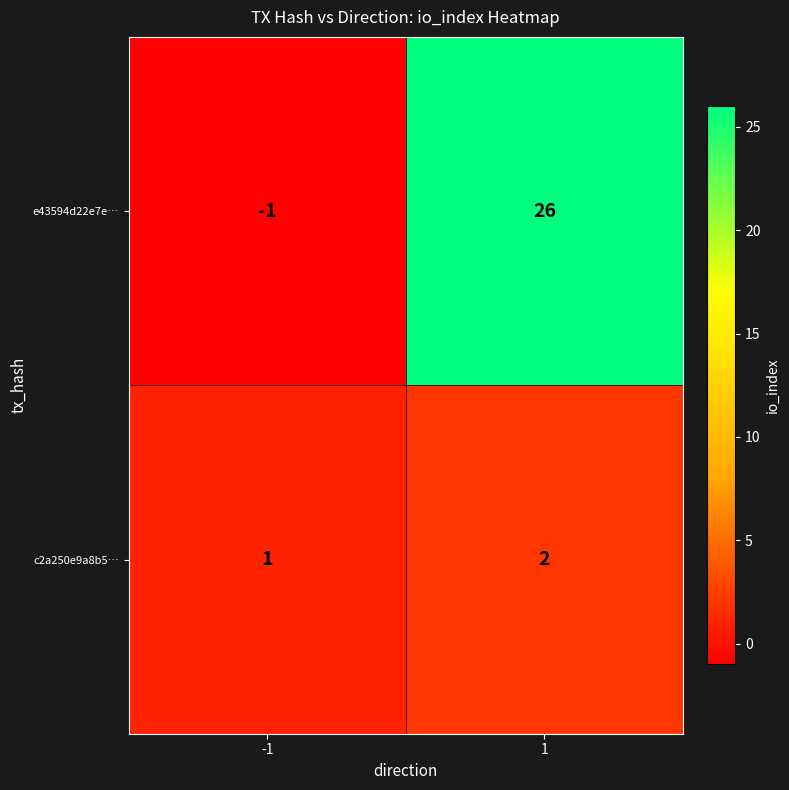

Reading left to right, list all the values displayed in this chart.

e43594d22e7e…: -1	26
c2a250e9a8b5…: 1	2